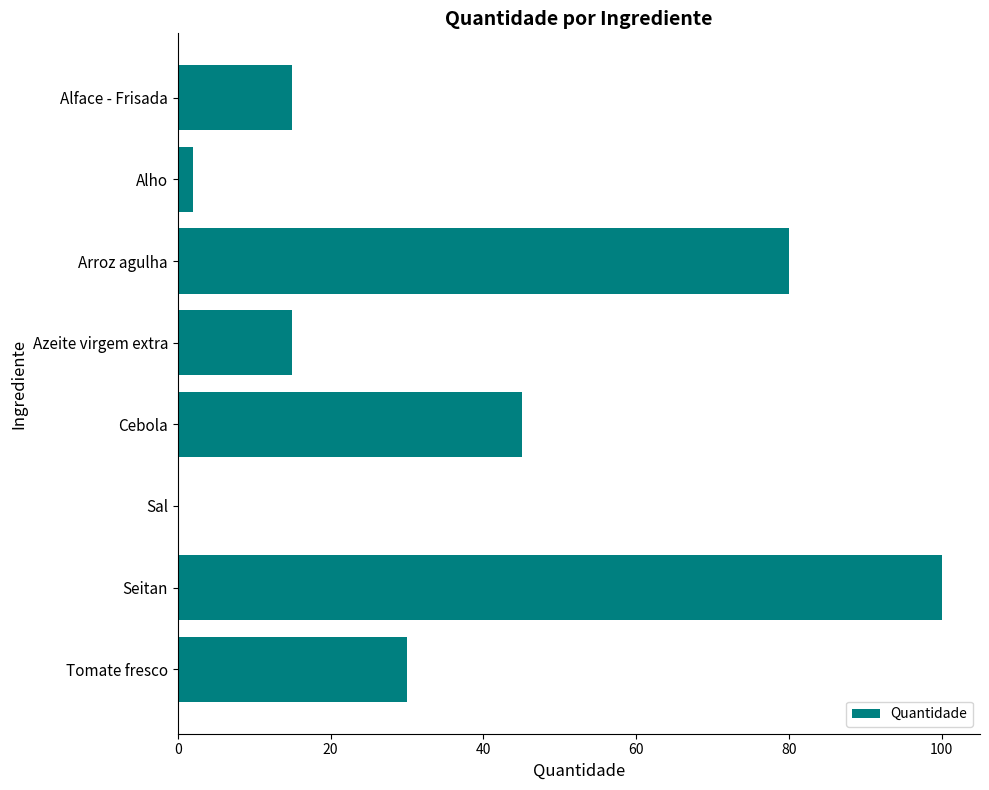

Between Alho and Alface - Frisada, which is larger?

Alface - Frisada